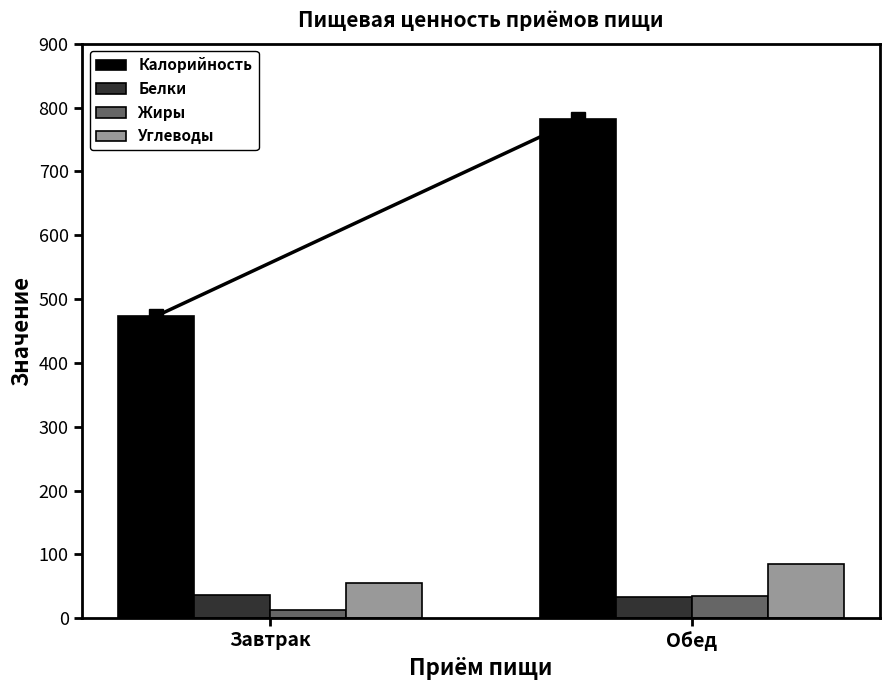

What is the value of the Калорийность bar at the 1st from the left?

473.3